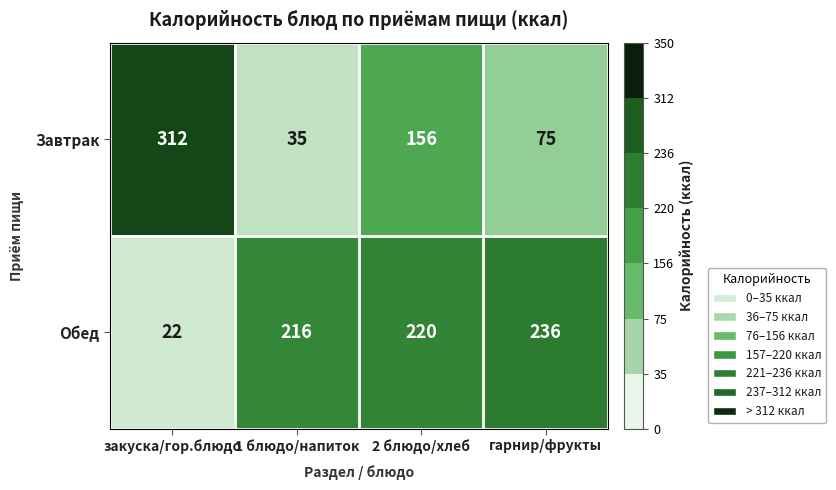

Which series has the widest spread of values?

Завтрак